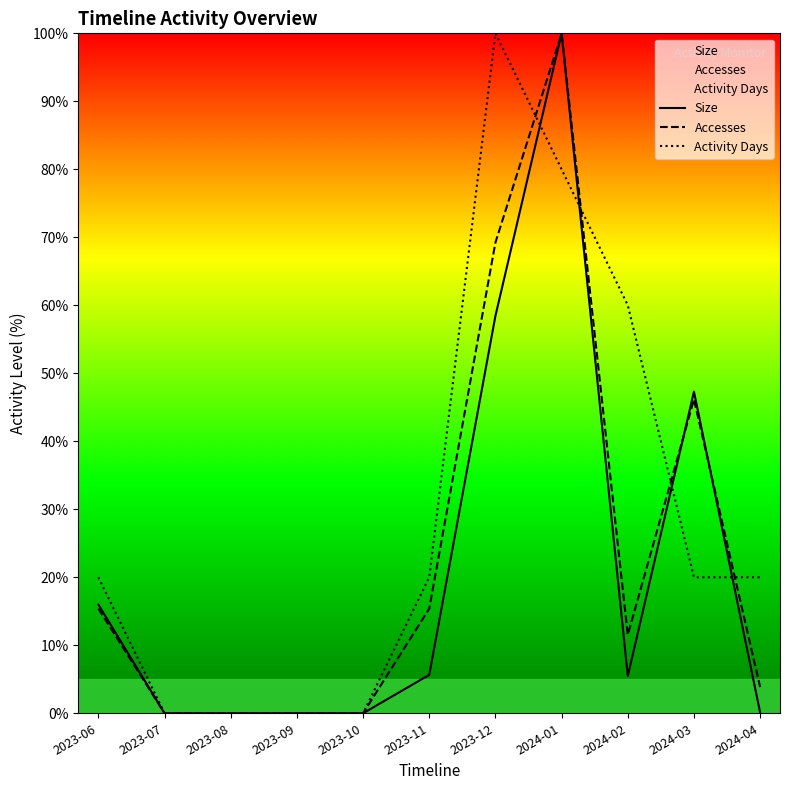

True or false: Activity Days has a value of 20.0 at 2024-04.

True